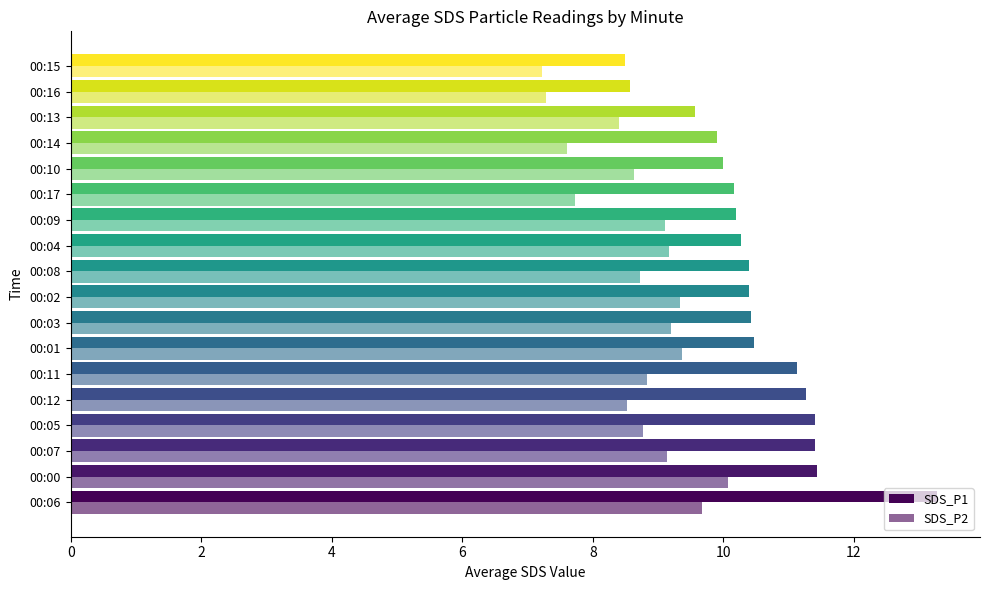

What is the greatest value displayed?

13.3